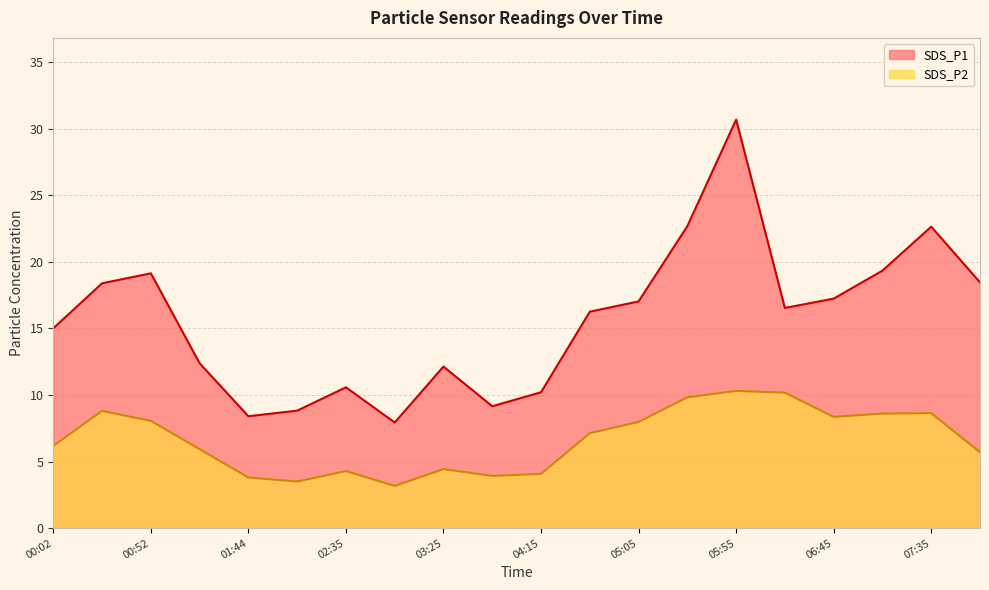

At which category does SDS_P2 reach its first local peak?

00:27